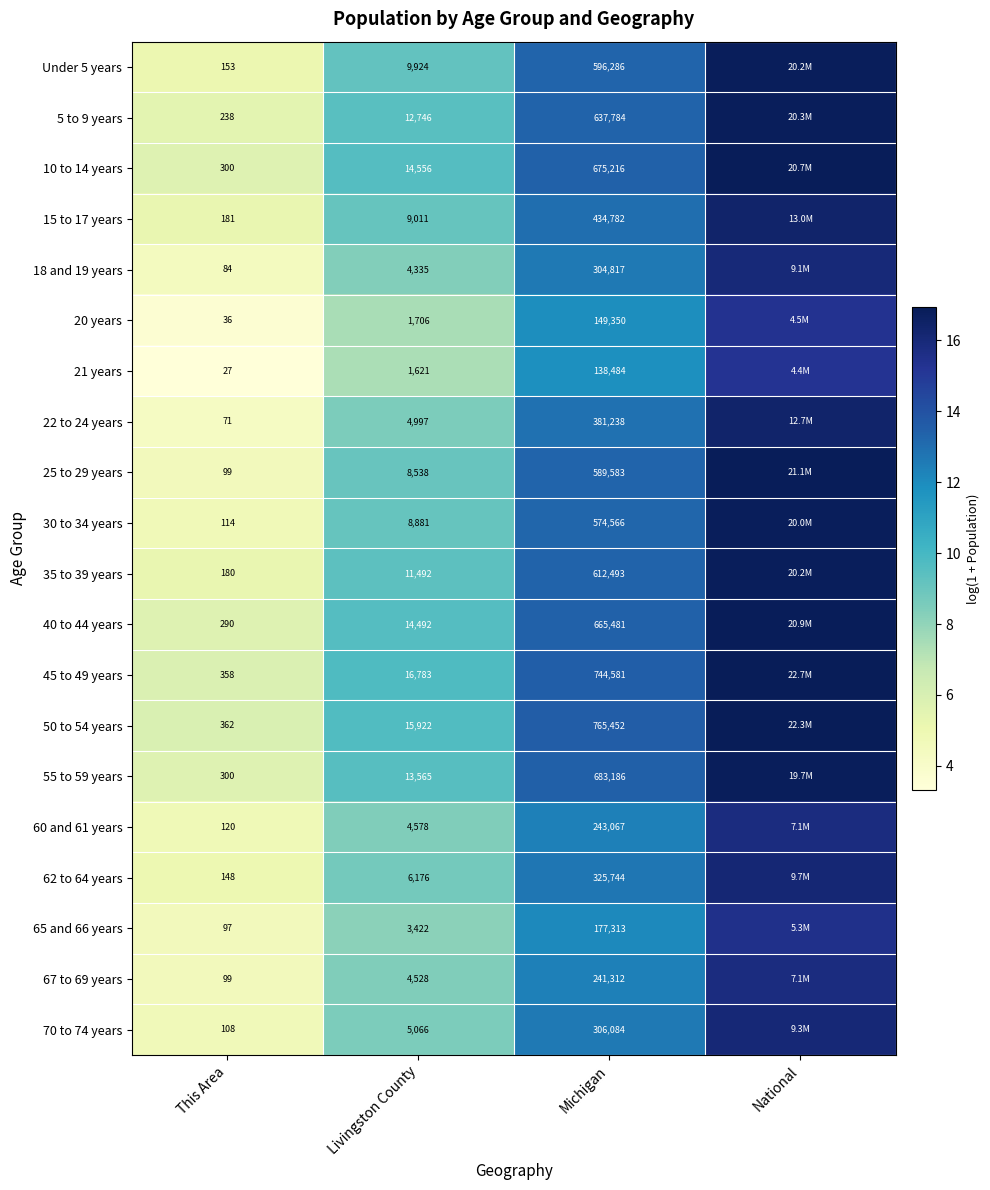

Where is 62 to 64 years nearest to the value 10?

Livingston County